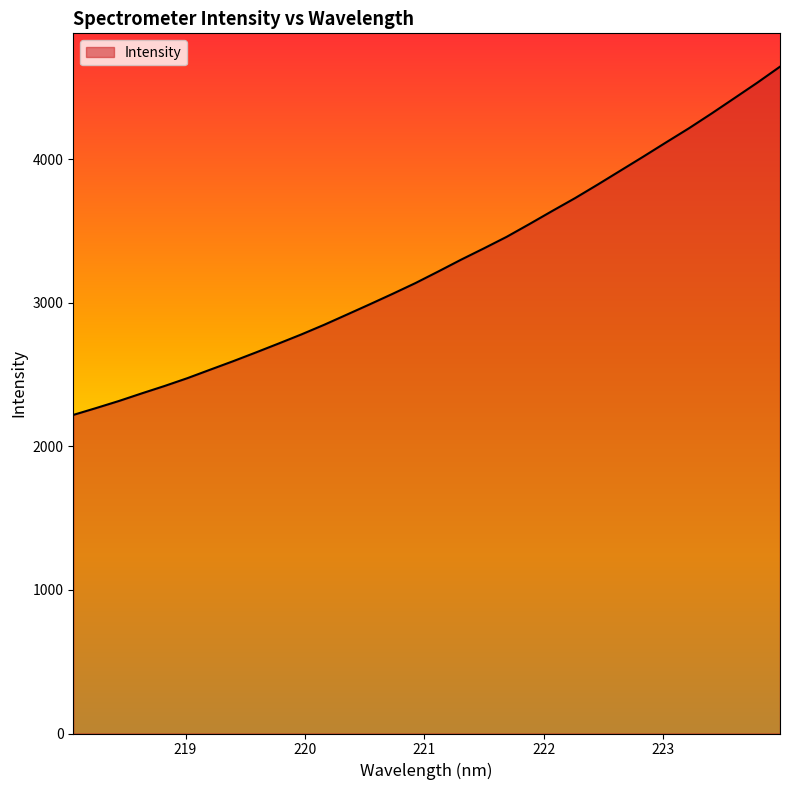

What is the minimum value shown in the chart?

2218.9